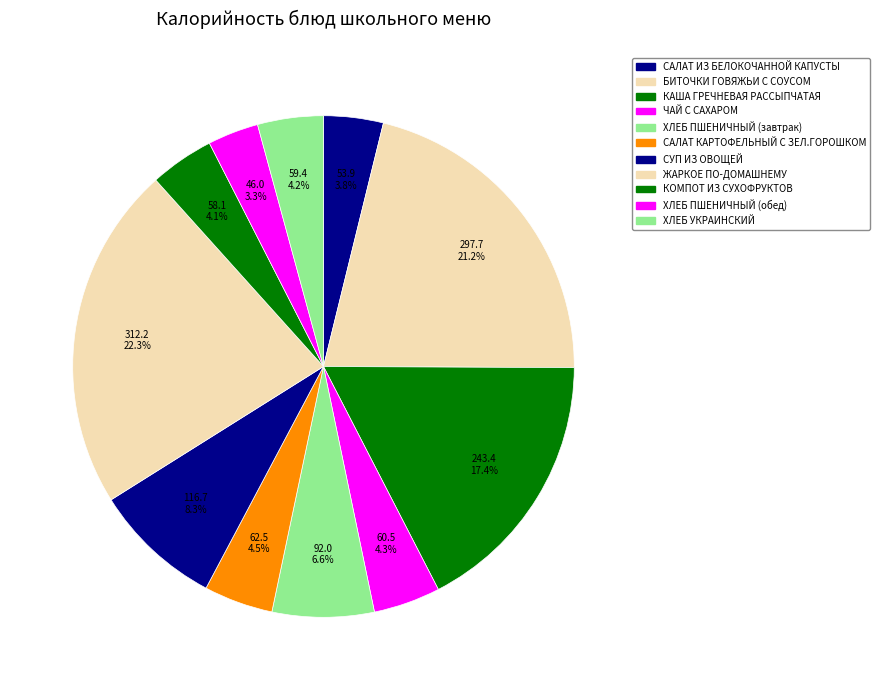

To the nearest percent, what portion does ХЛЕБ УКРАИНСКИЙ represent?

4%